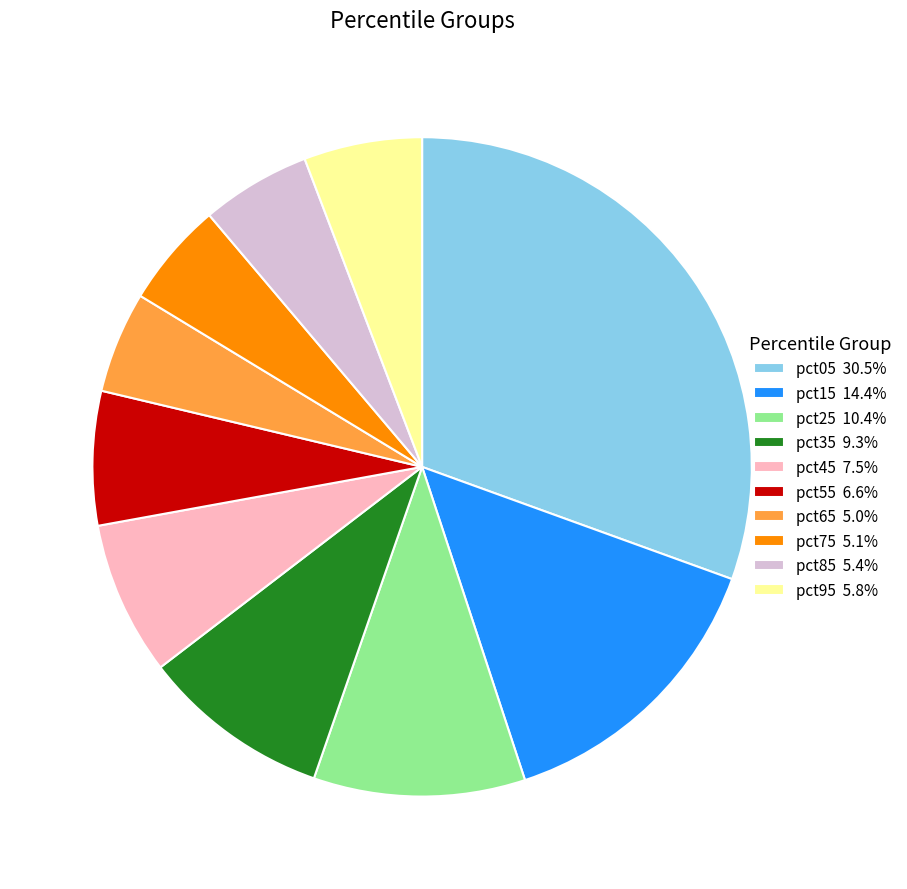

Which category has the biggest portion of the pie?

pct05